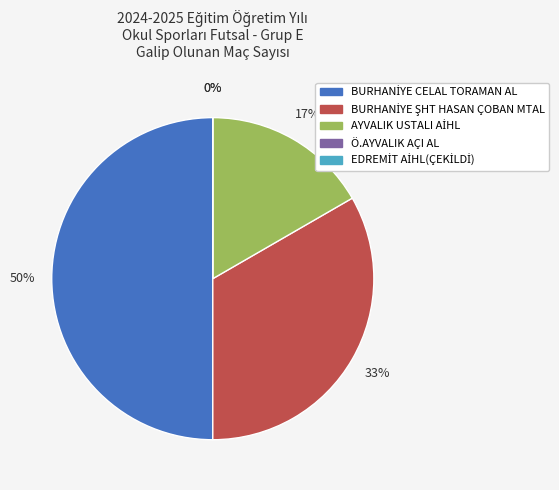

To the nearest percent, what is the average slice percentage?

20%